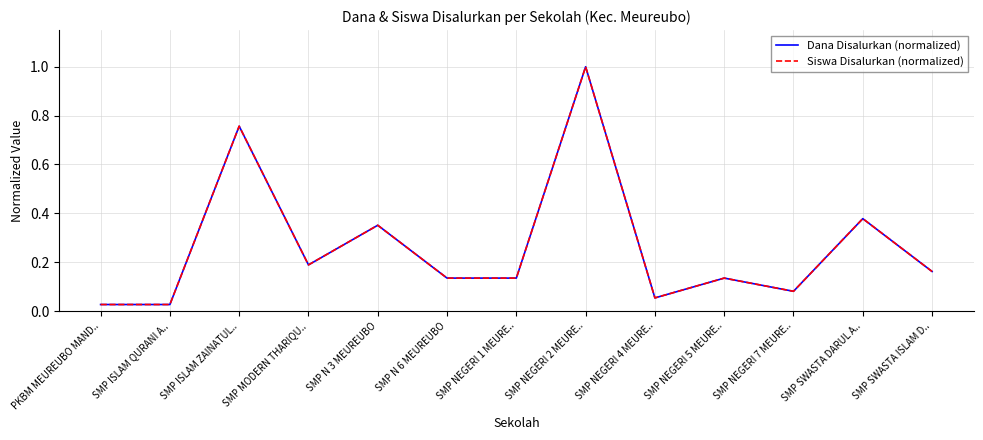

True or false: Siswa Disalurkan (normalized) has a value of 0.2 at SMP NEGERI 1 MEURE...

False